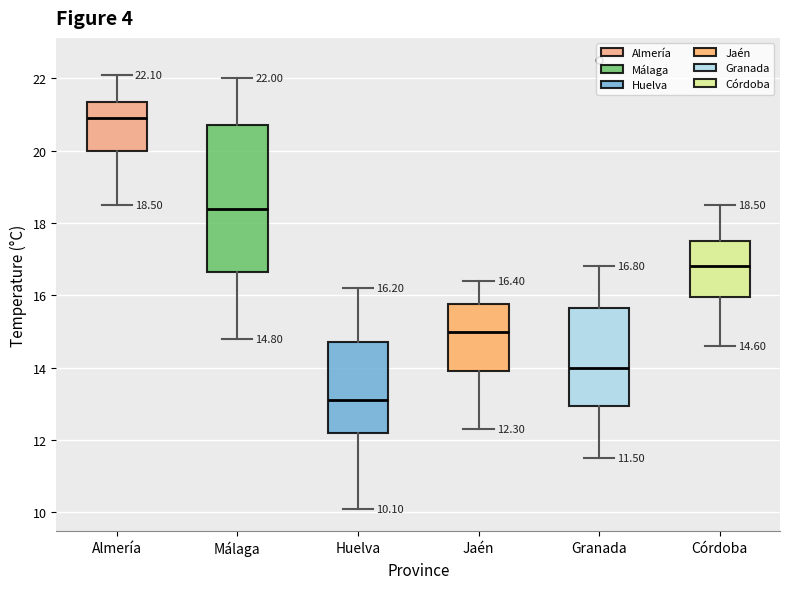

Which box's median line is the highest?

Almería